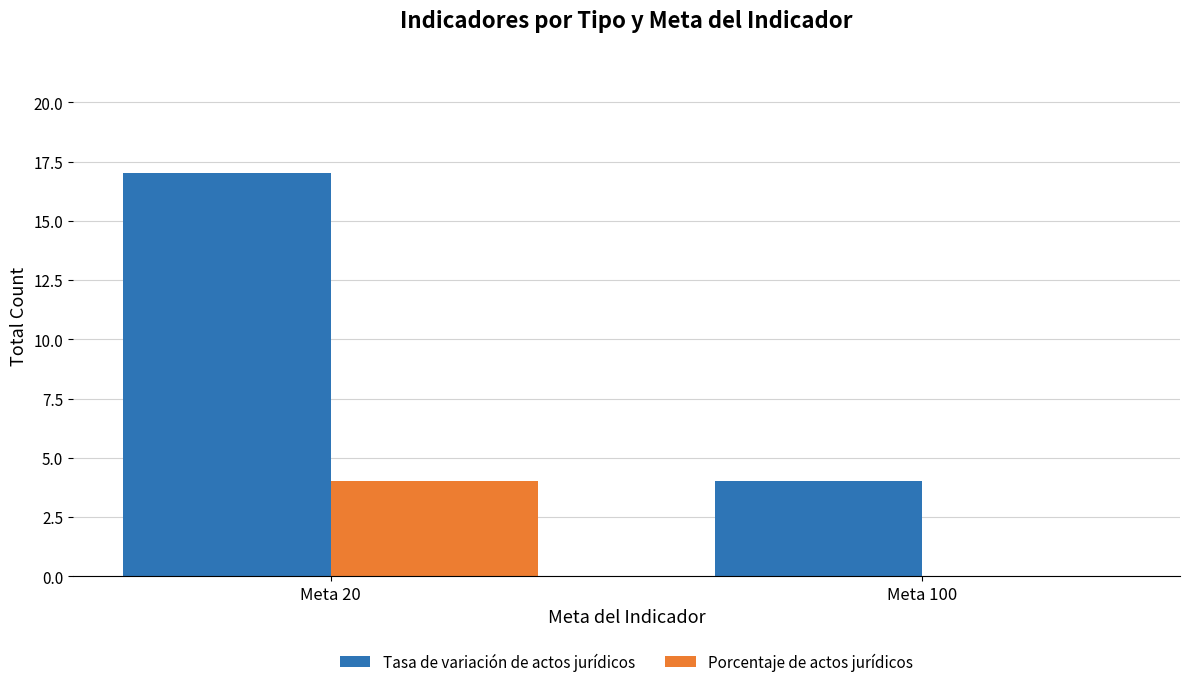

What is the spread (max minus min) of values at Meta 20?

13